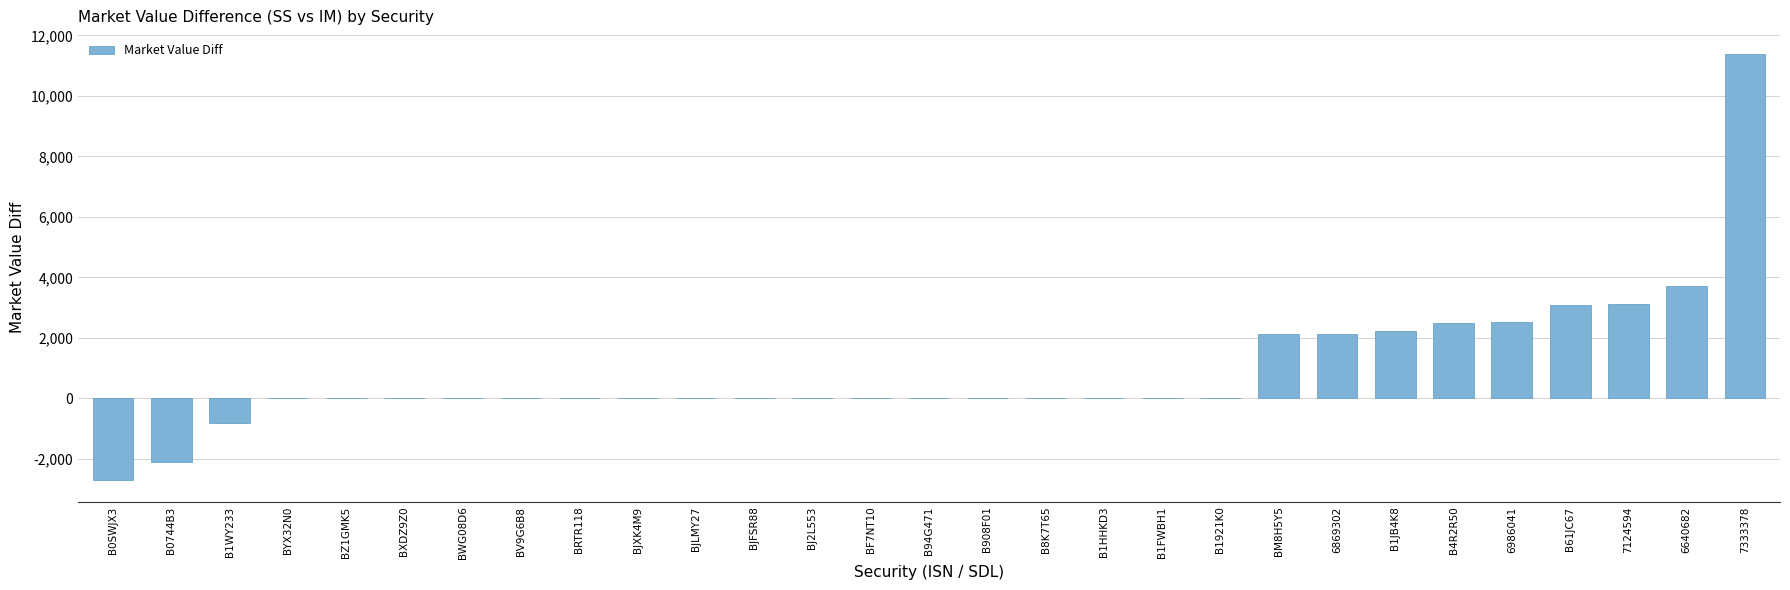

What is the maximum value shown in the chart?

11370.2